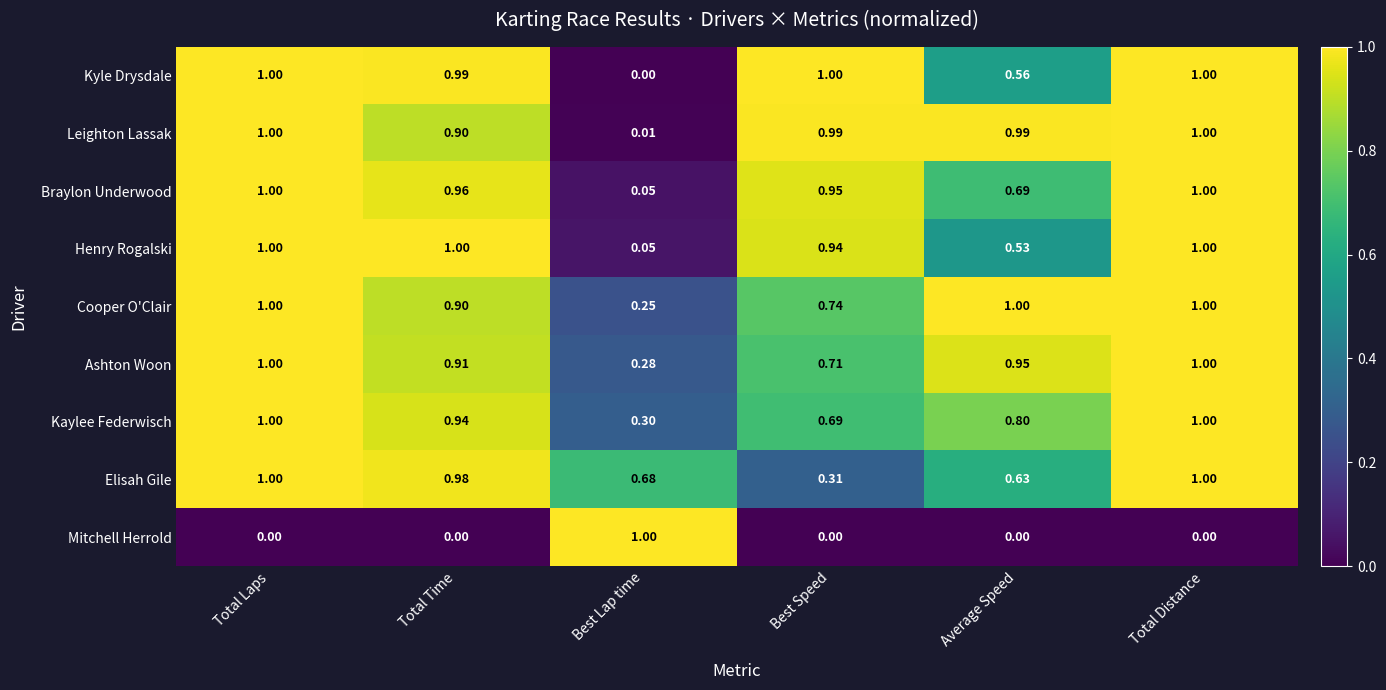

Which series changed the most between Average Speed and Total Distance?

Henry Rogalski